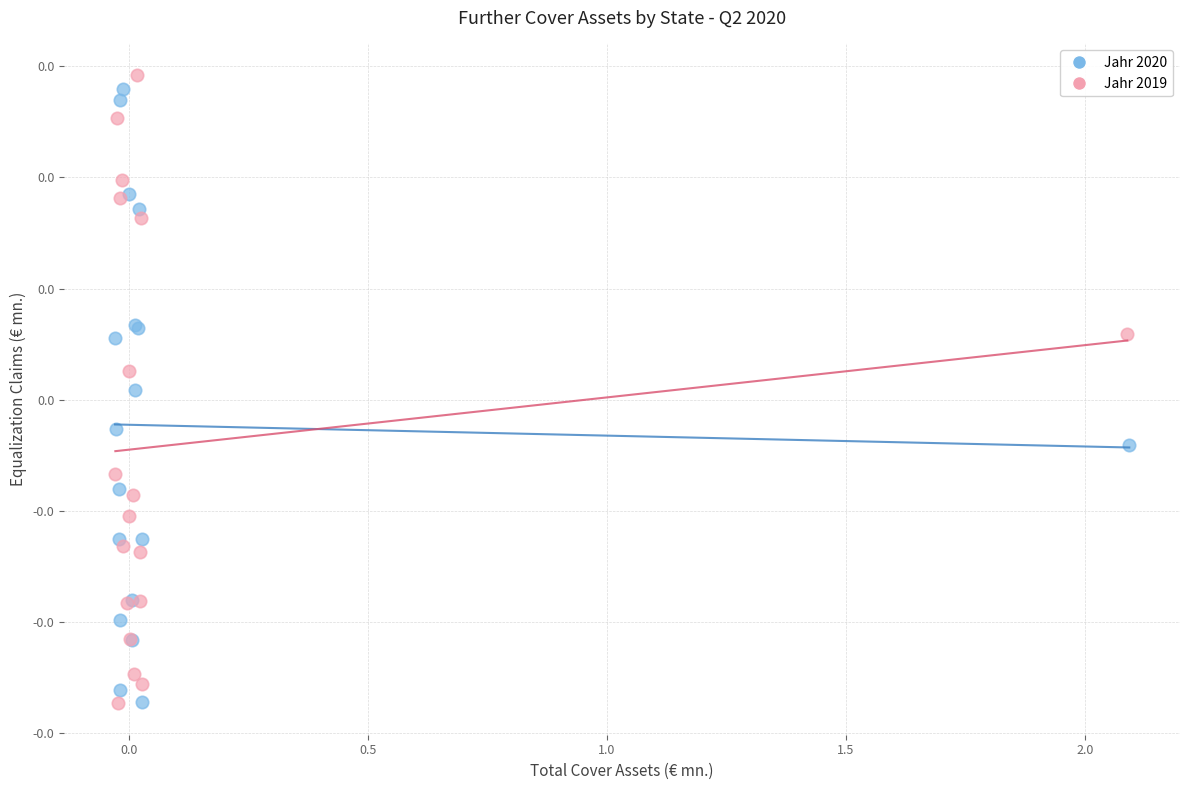

What are all the series names shown in the legend?

Jahr 2020, Jahr 2019